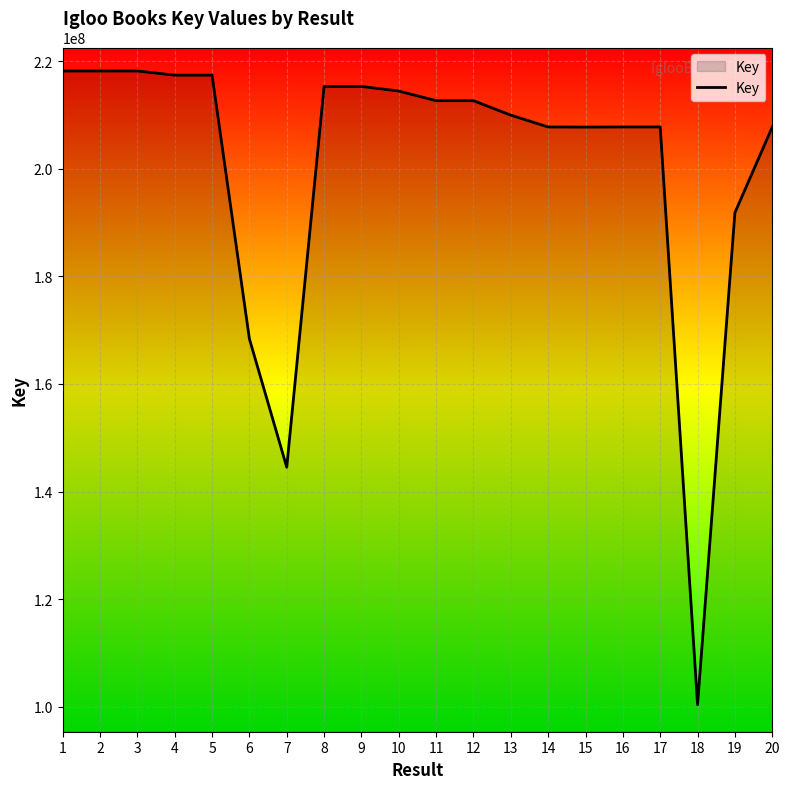

The value at 12 is 212651736. True or false?

True